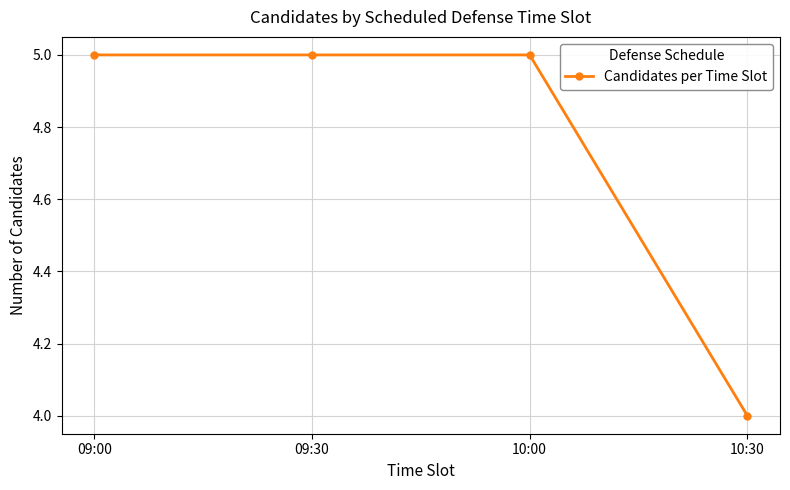

Is it true that the value at 09:30 is 1?

False